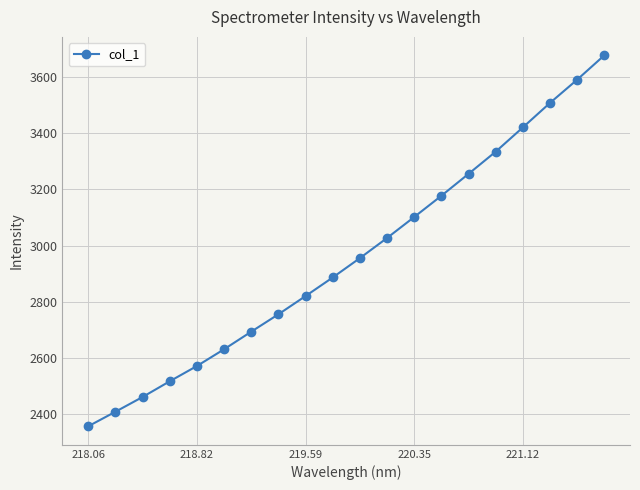

What is the value of the 16th point from the left?

3334.3